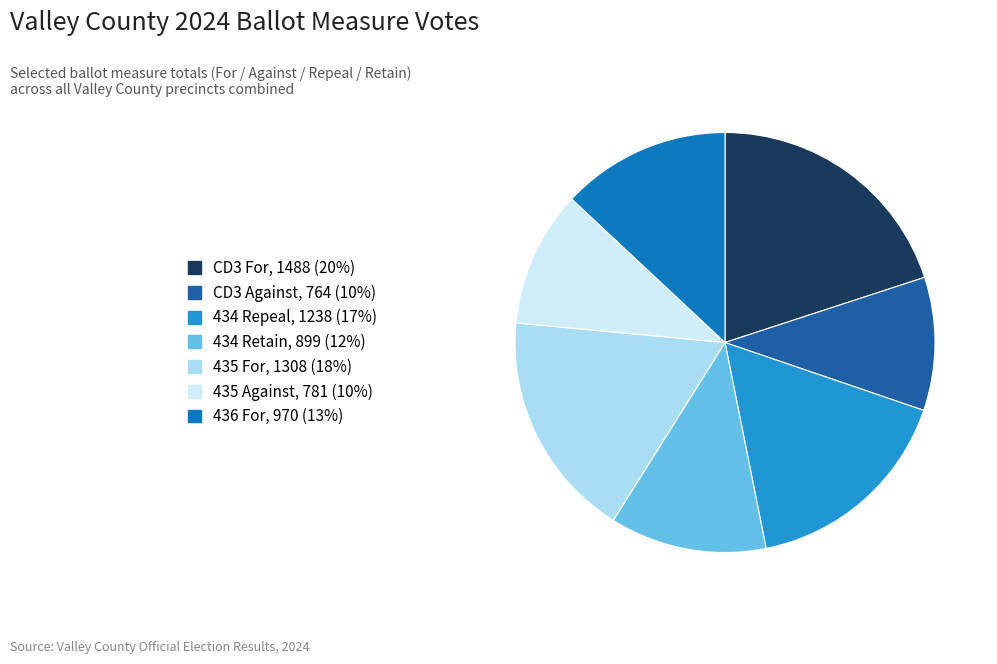

Is there any slice that represents more than half of the pie?

No